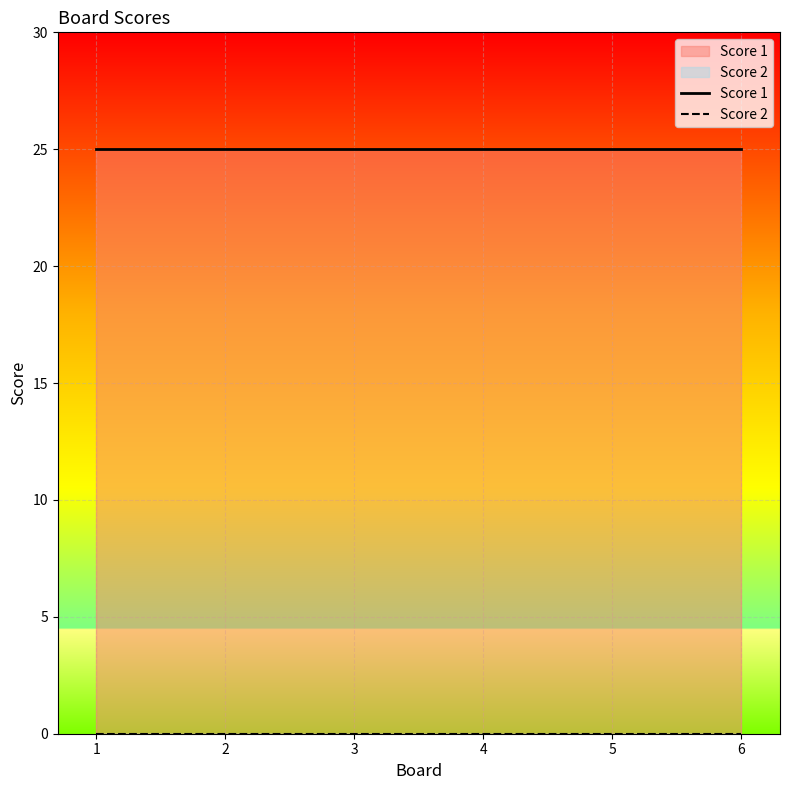

At which category does the chart reach its minimum across all series?

1